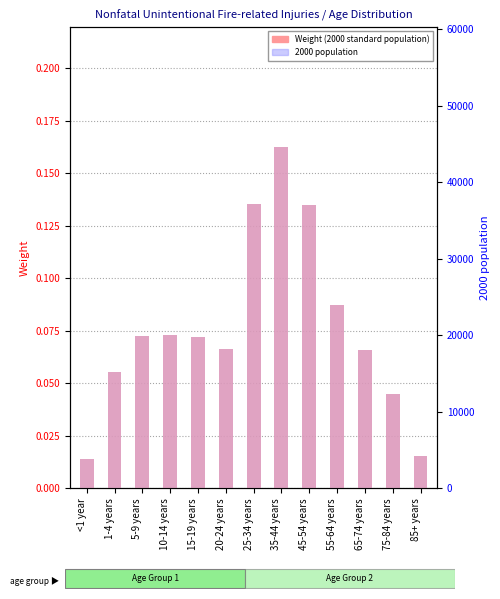

True or false: 2000 population has a value of 48774.7 at 45-54 years.

False